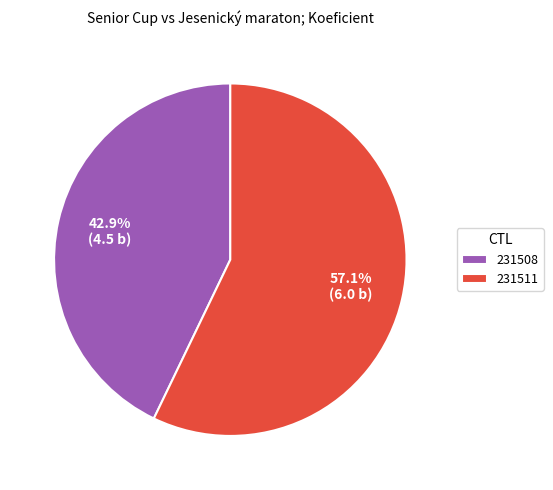

Rank the categories by value from lowest to highest.

231508, 231511